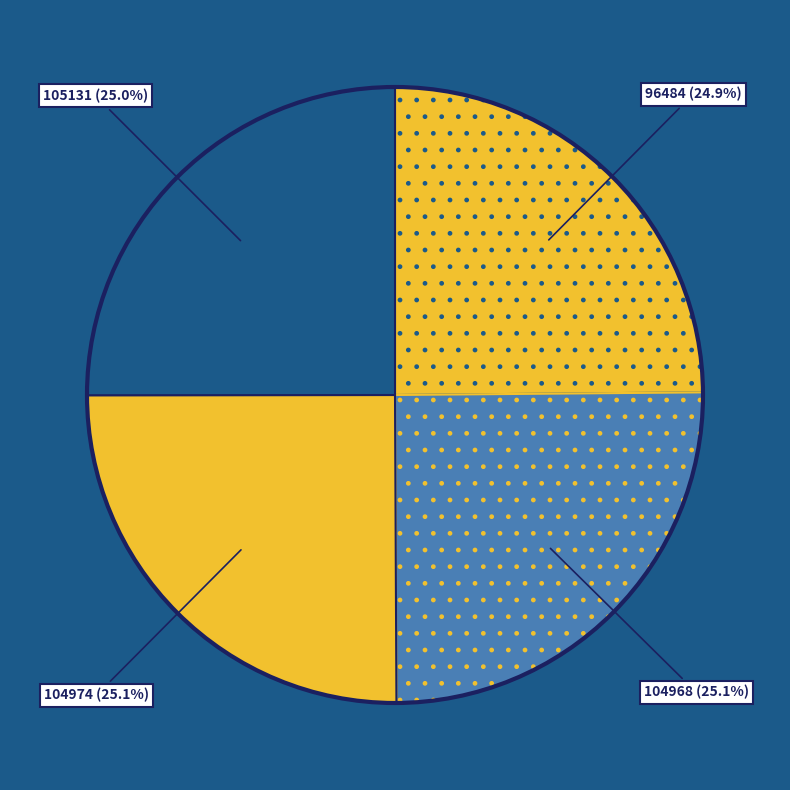

How much of the chart is everything except 96484?

75.1%